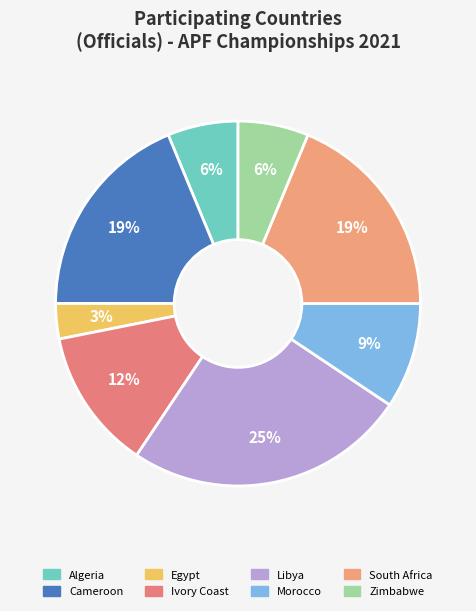

To the nearest percent, what portion does Morocco represent?

9%